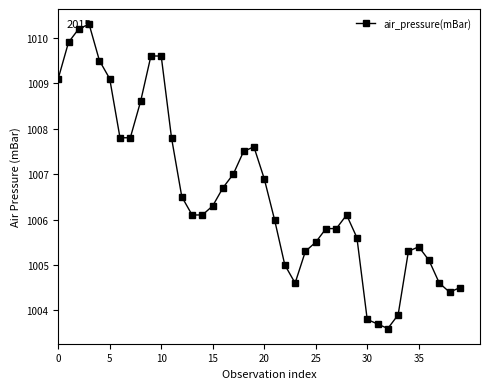

Reading left to right, extract all data points from this chart.

1009.1	1009.9	1010.2	1010.3	1009.5	1009.1	1007.8	1007.8	1008.6	1009.6	1009.6	1007.8	1006.5	1006.1	1006.1	1006.3	1006.7	1007.0	1007.5	1007.6	1006.9	1006.0	1005.0	1004.6	1005.3	1005.5	1005.8	1005.8	1006.1	1005.6	1003.8	1003.7	1003.6	1003.9	1005.3	1005.4	1005.1	1004.6	1004.4	1004.5